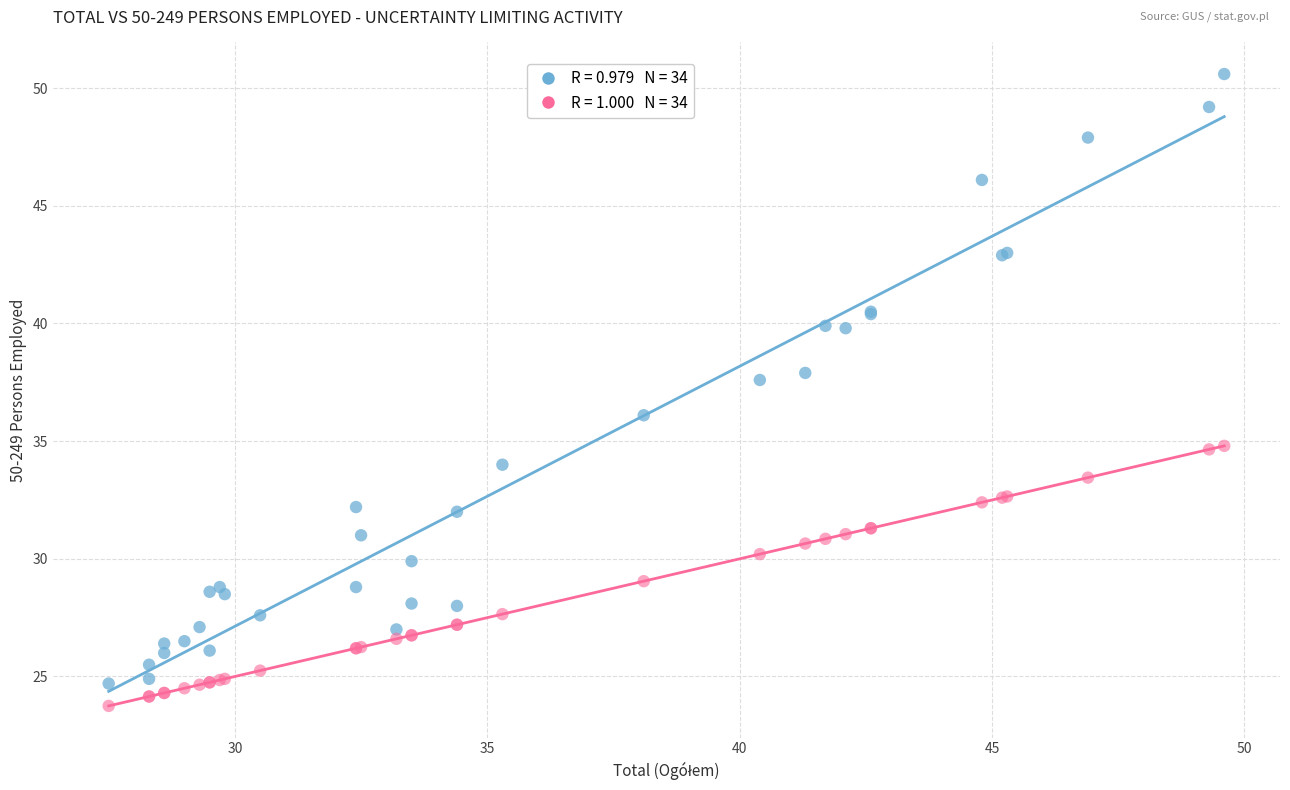

Across all series, what Y value is closest to 37?

37.6